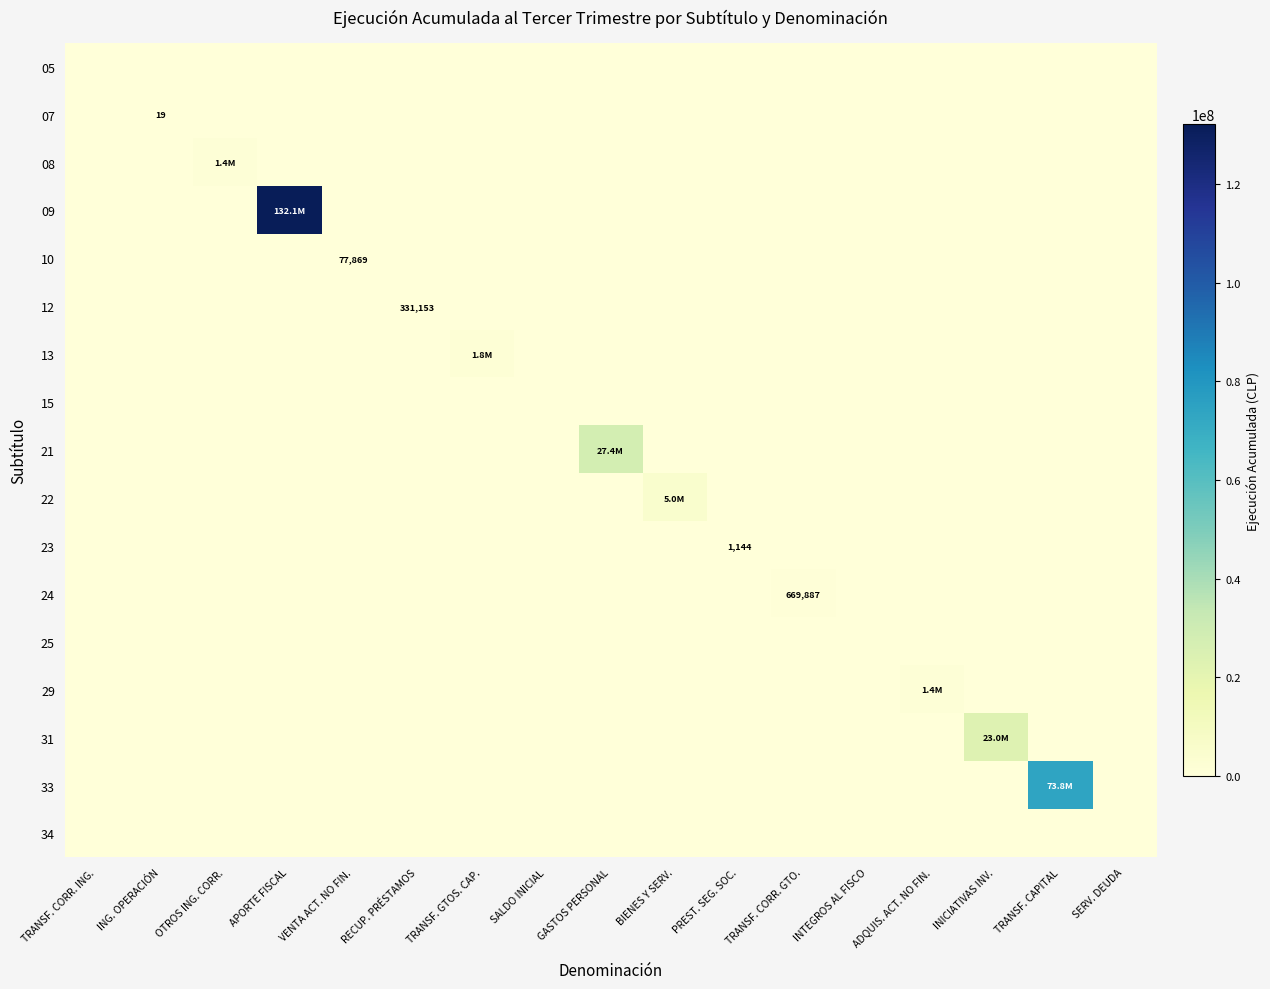

Which category has the highest value across all series?

APORTE FISCAL